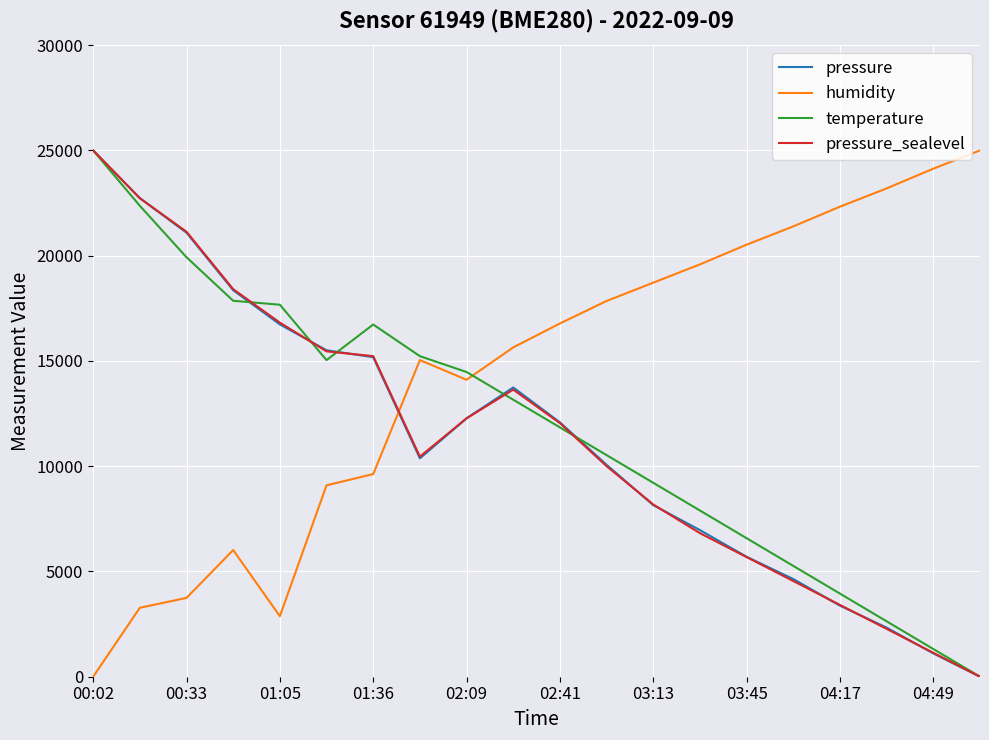

What is the highest value of the pressure_sealevel series?

25000.0